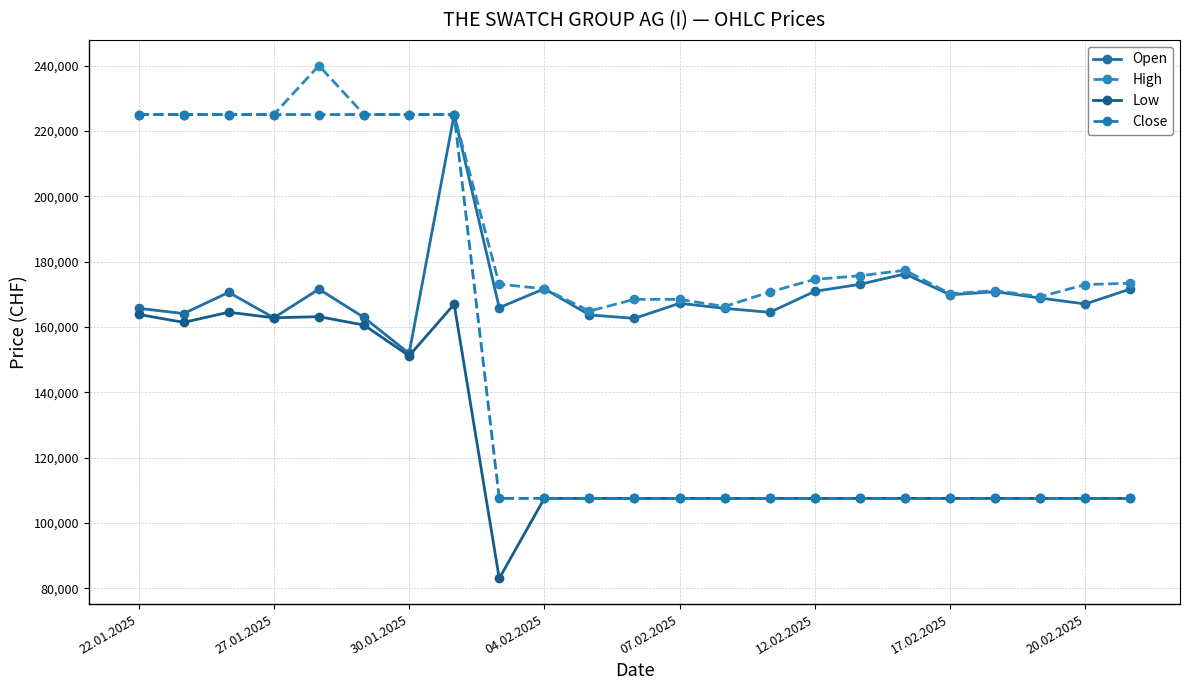

Where is the first local minimum for Open?

27.01.2025